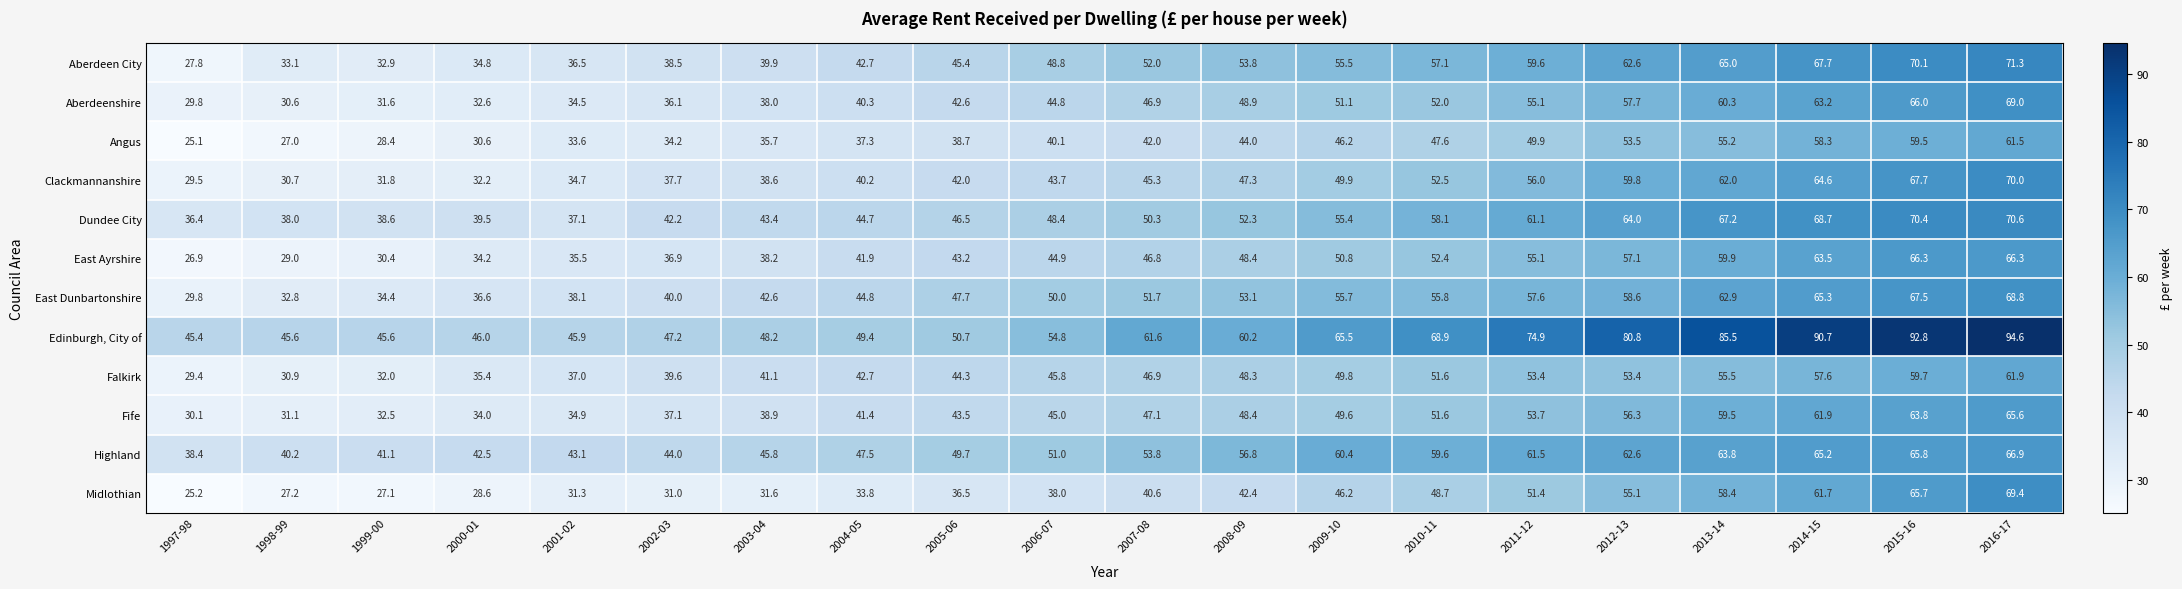

What is the total value across all series at 2001-02?

442.2